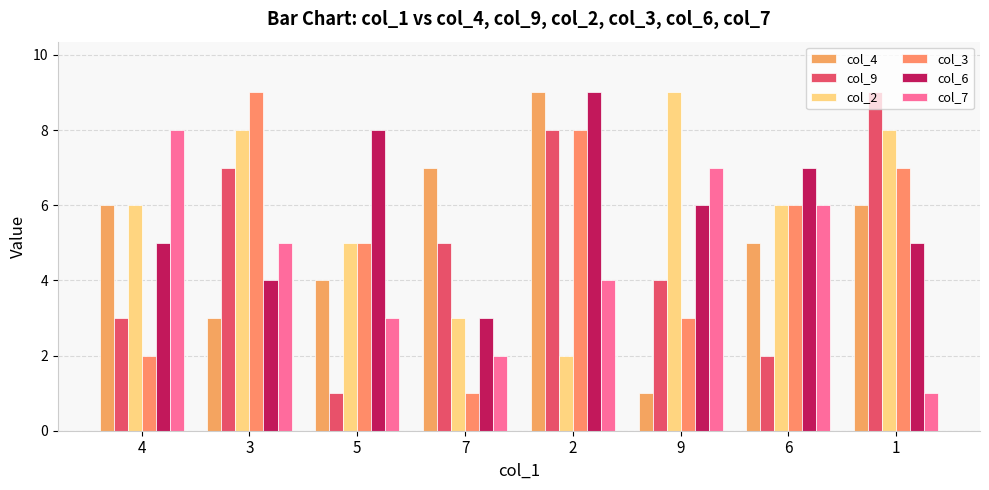

Is the value of col_9 at 9 greater than the value of col_4 at 3?

Yes